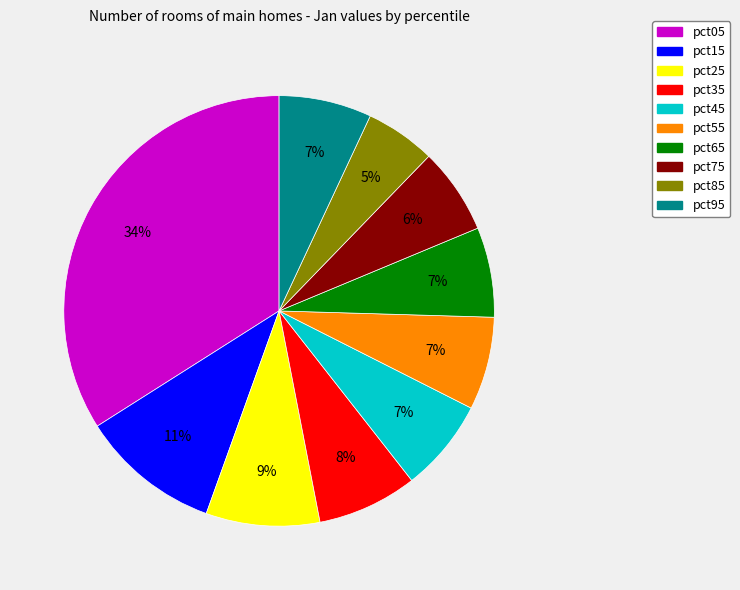

How many segments does this pie chart have?

10